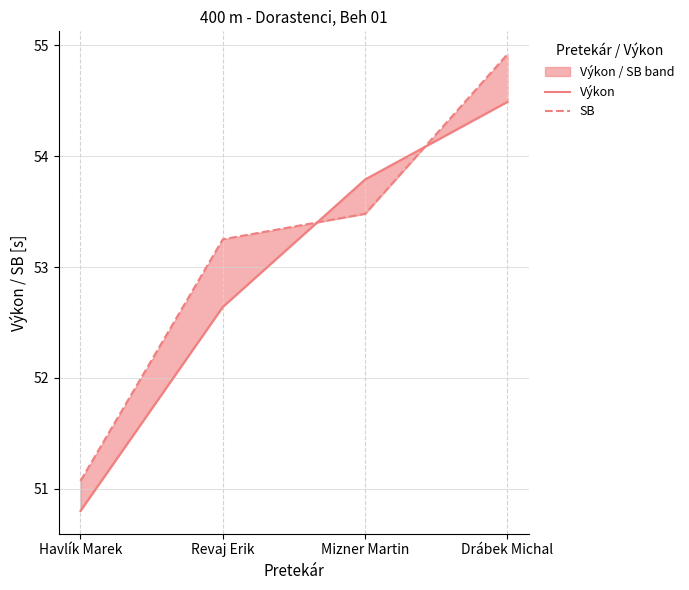

Reading left to right, extract all data points from this chart.

Výkon: 50.8	52.6	53.8	54.5
SB: 51.1	53.2	53.5	54.9